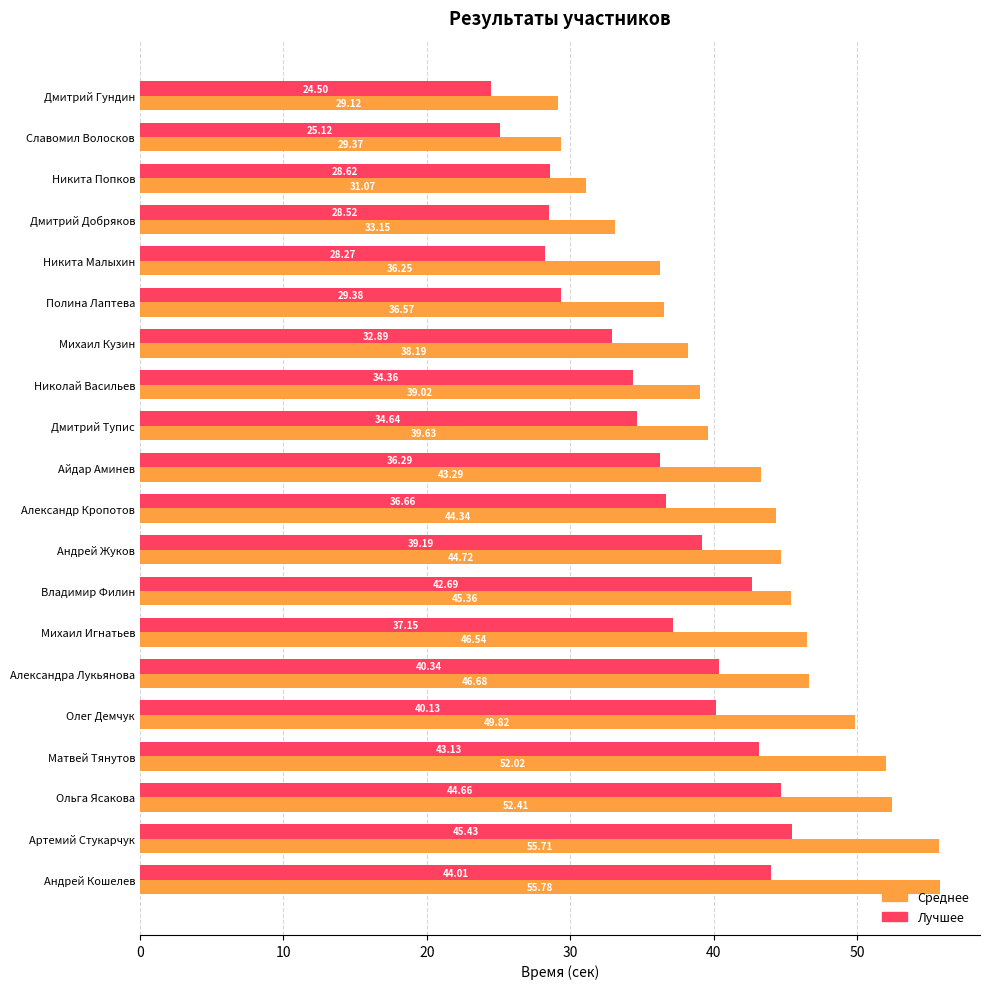

Rank the series by their maximum value, from highest to lowest.

Среднее, Лучшее